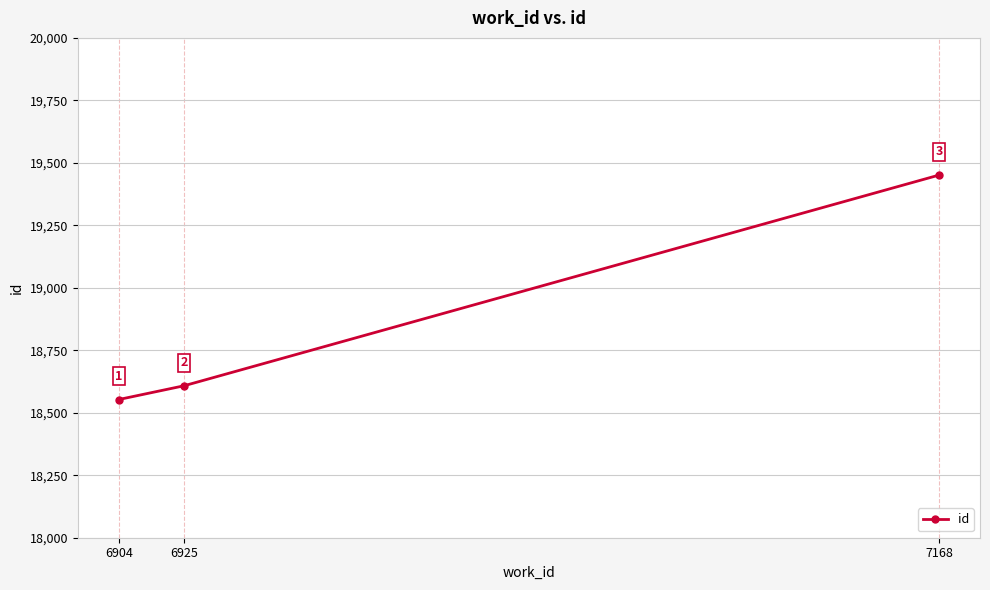

How many distinct data groups are displayed?

1